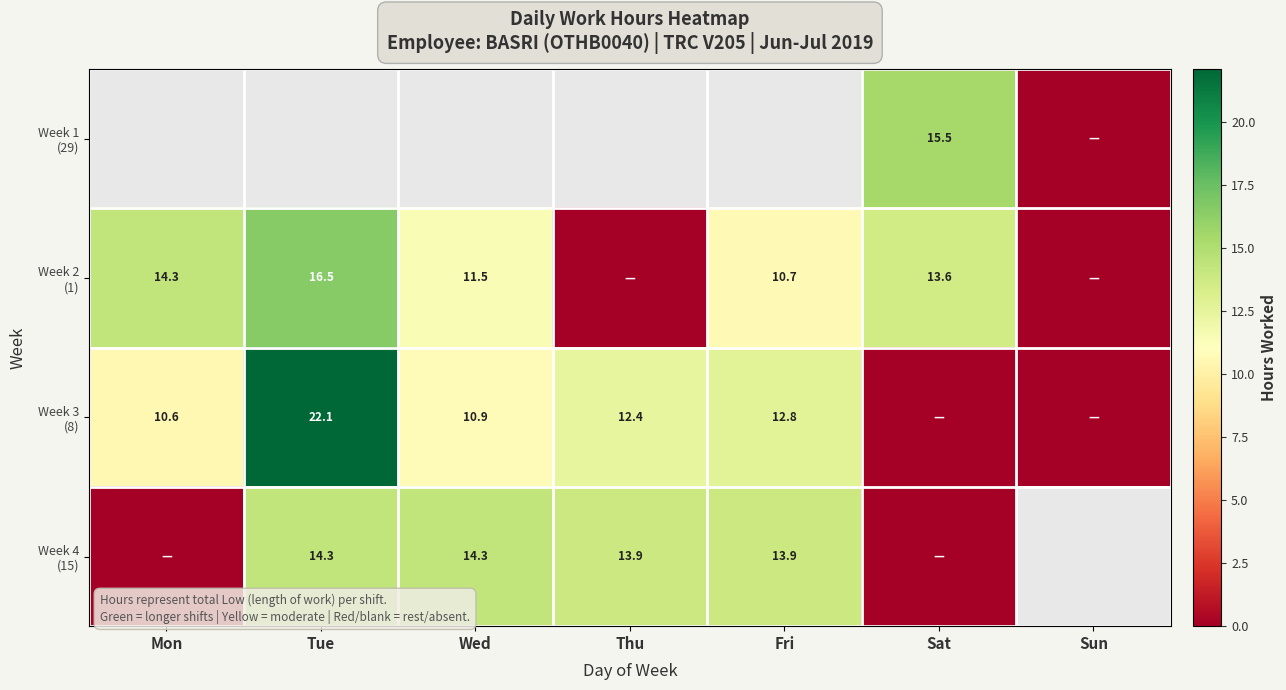

What value does the Week 2 (1) series have at Mon?

14.3